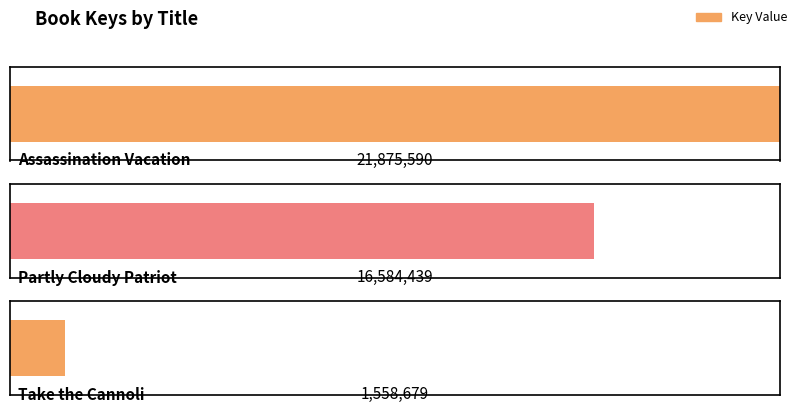

How many categories are shown in the chart?

3